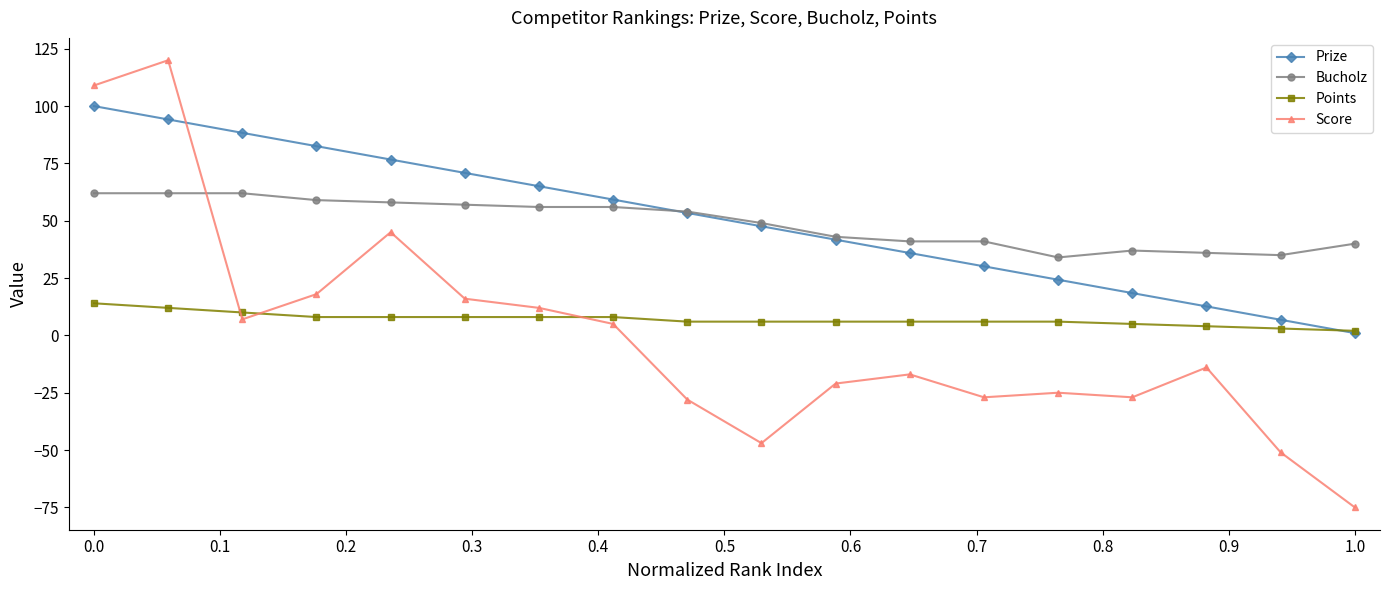

What is the highest value of the Points series?

14.0